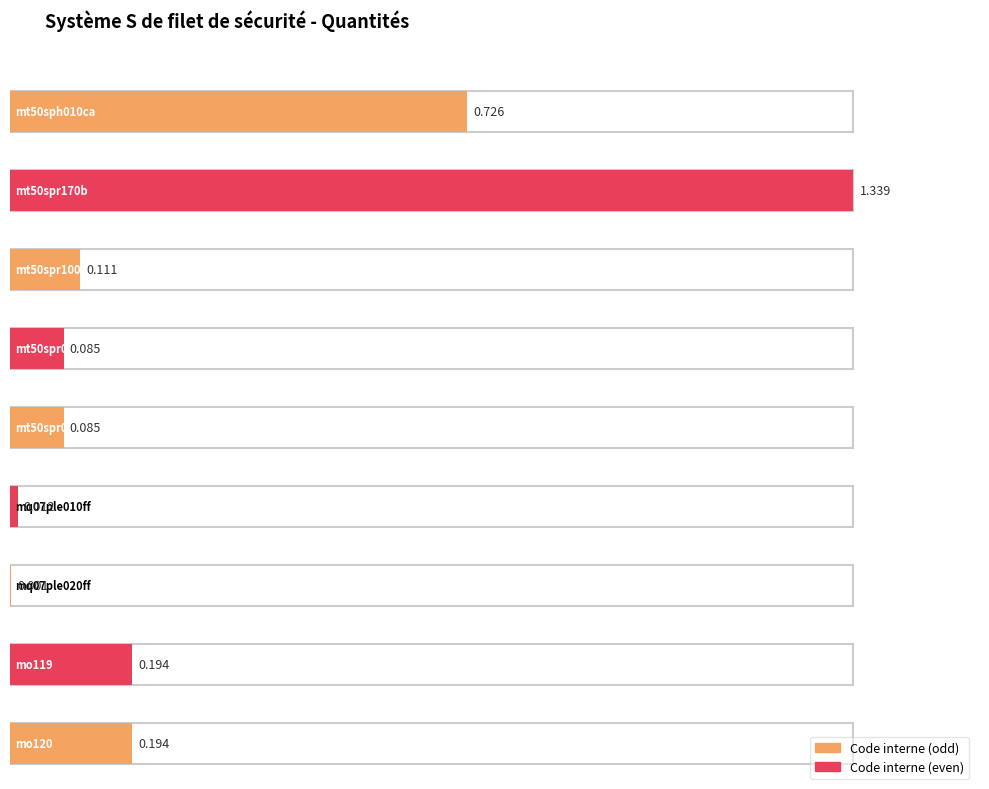

What is the change in value from mt50sph010ca to mt50spr100d?

-0.6